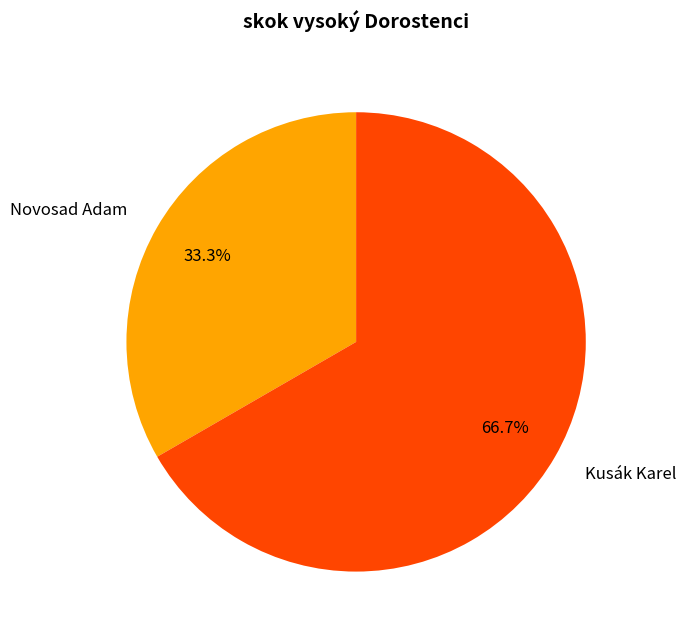

Count the number of slices in the pie.

2